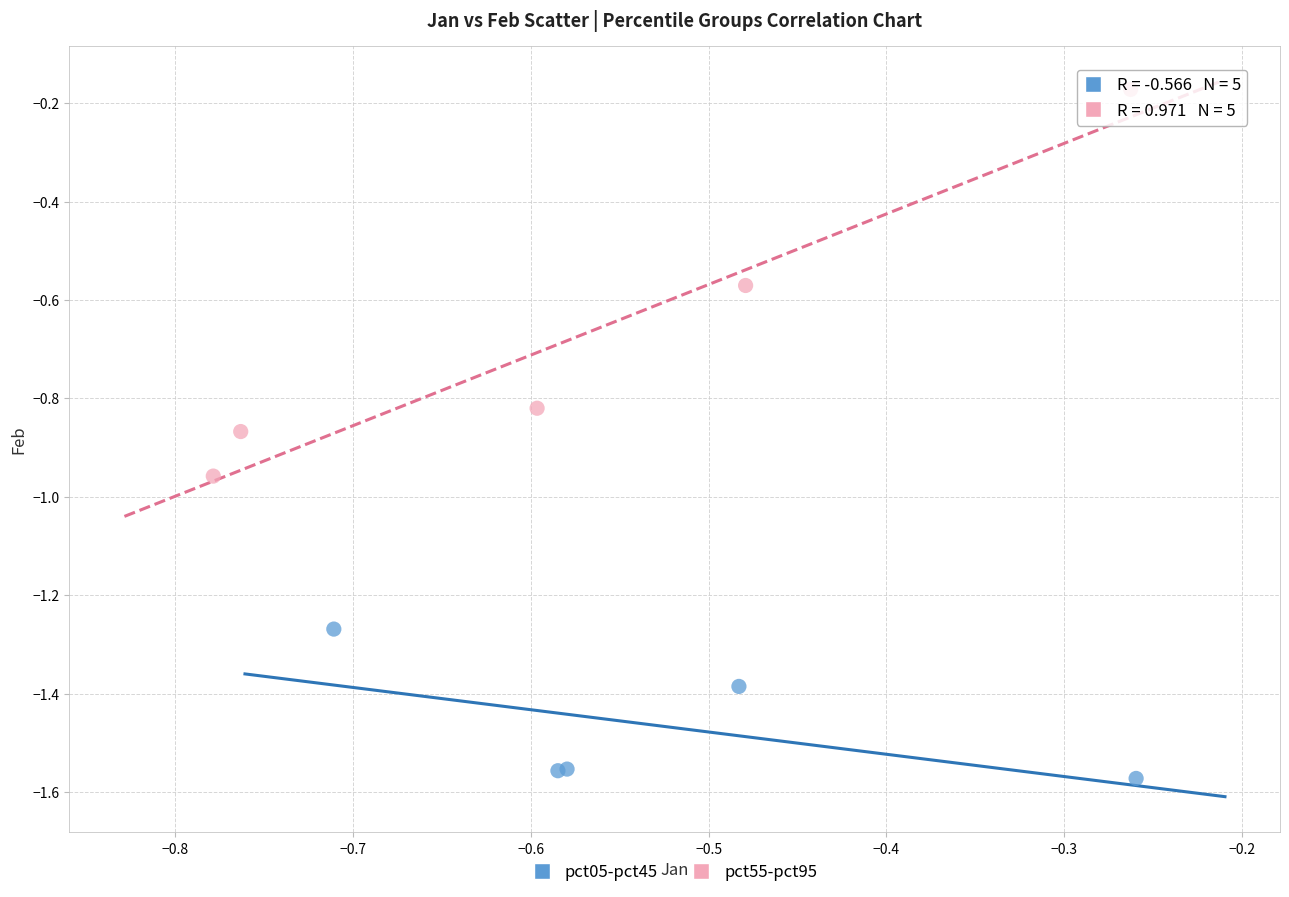

Which series contains the lowest Y value?

pct05-pct45